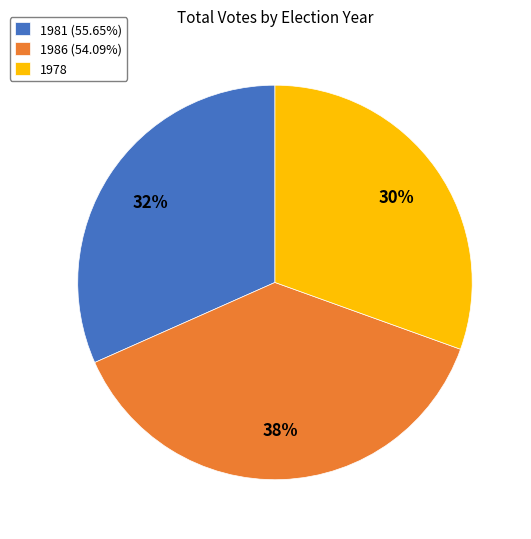

Does 1981 (55.65%) account for over 50% of the chart?

No